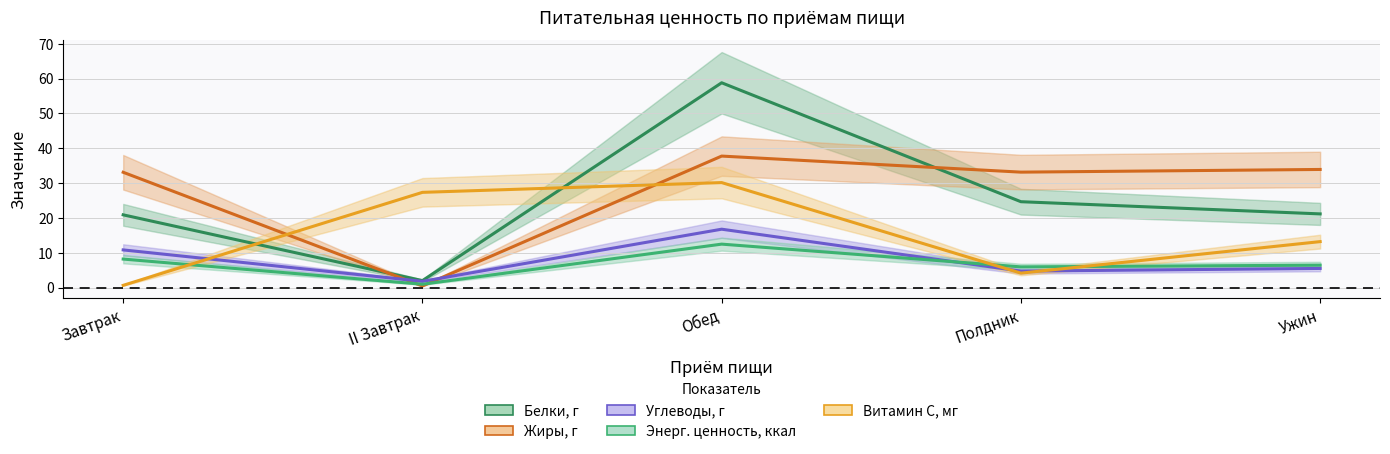

What is the total value across all series at Обед?

155.9